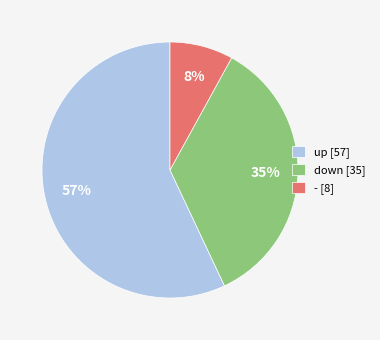

Does - represent more than half of the total?

No